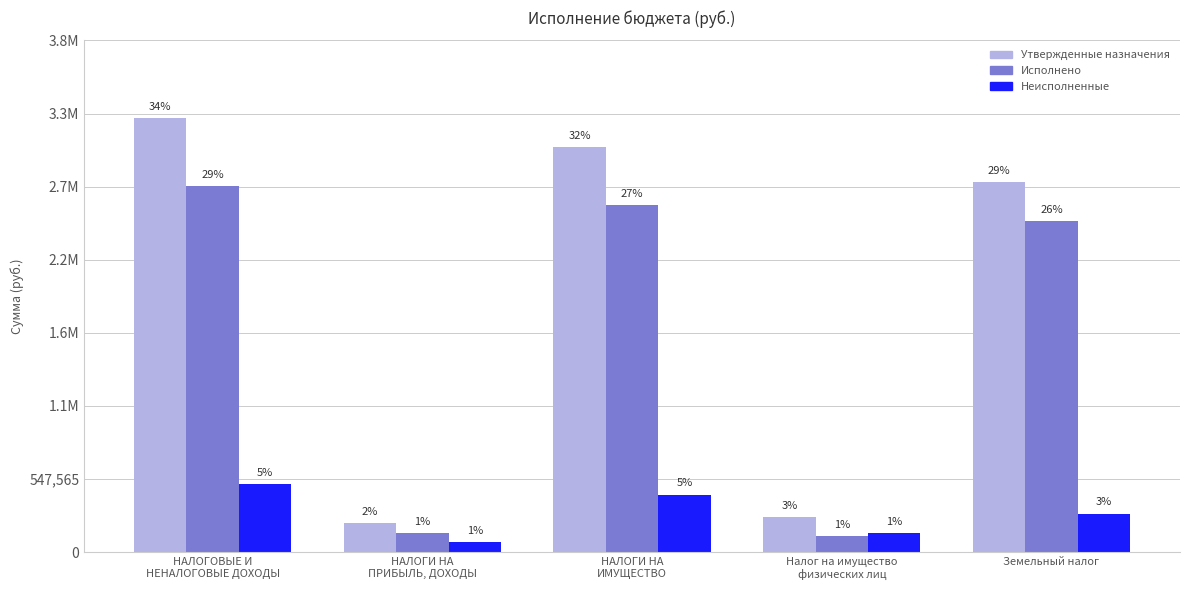

Is it true that Утвержденные назначения equals 125724.2 at НАЛОГИ НА
ПРИБЫЛЬ, ДОХОДЫ?

False